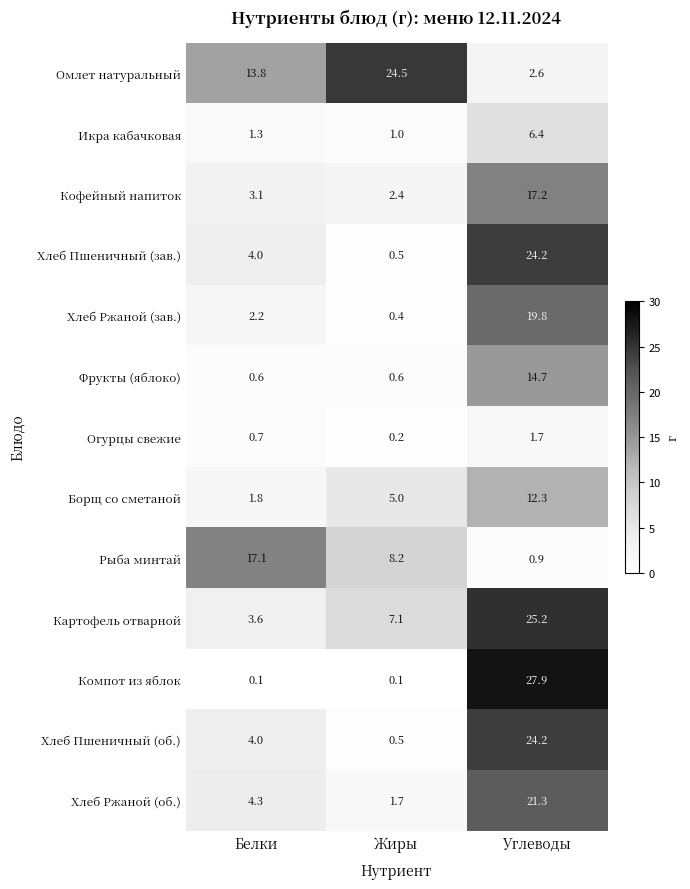

The value of Борщ со сметаной at Углеводы is 5.9. True or false?

False